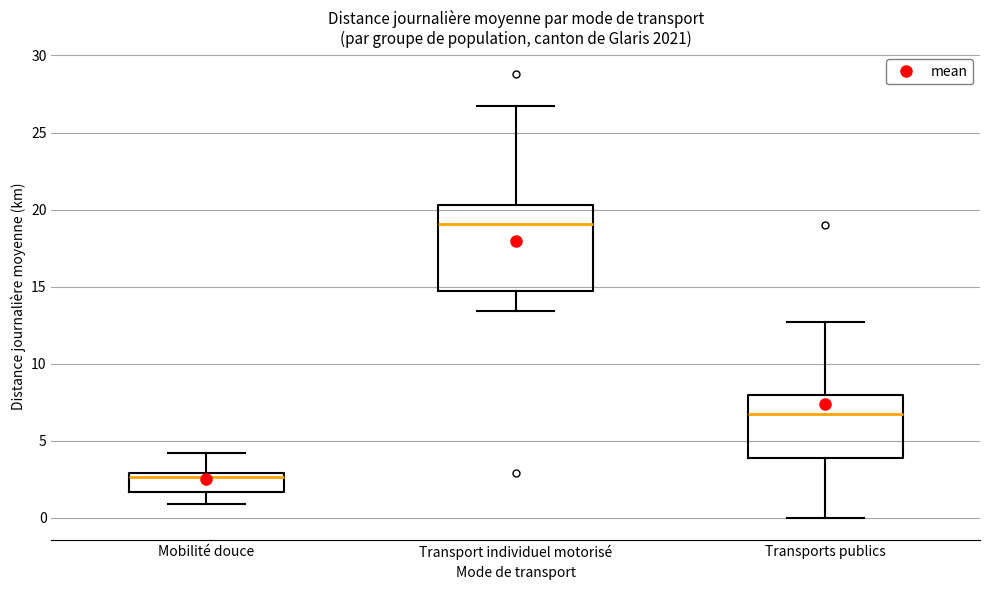

Which box has the highest median line?

Transport individuel motorisé